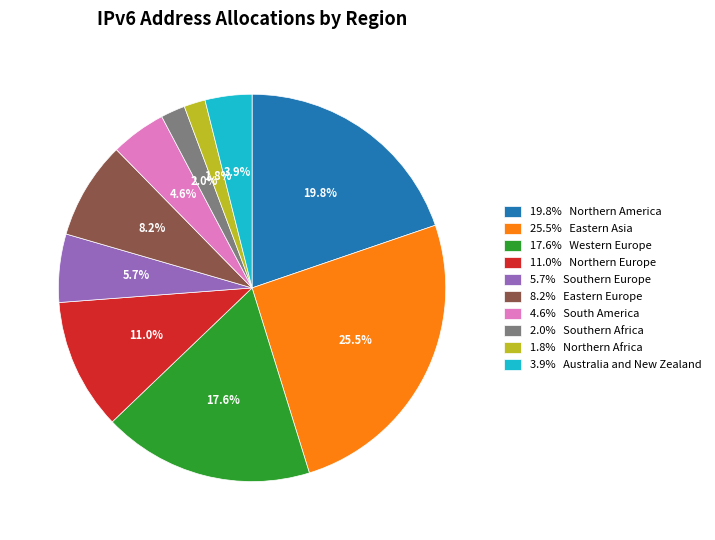

Which has a higher value, 11.0% Northern Europe or 5.7% Southern Europe?

11.0% Northern Europe